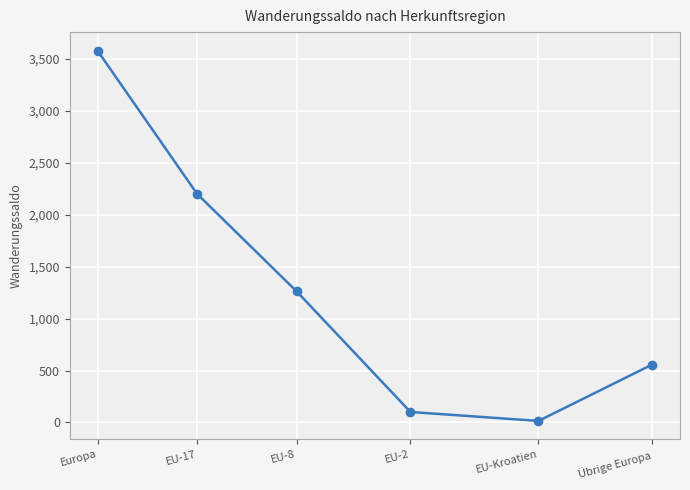

What is the difference between the second highest and minimum values?

2186